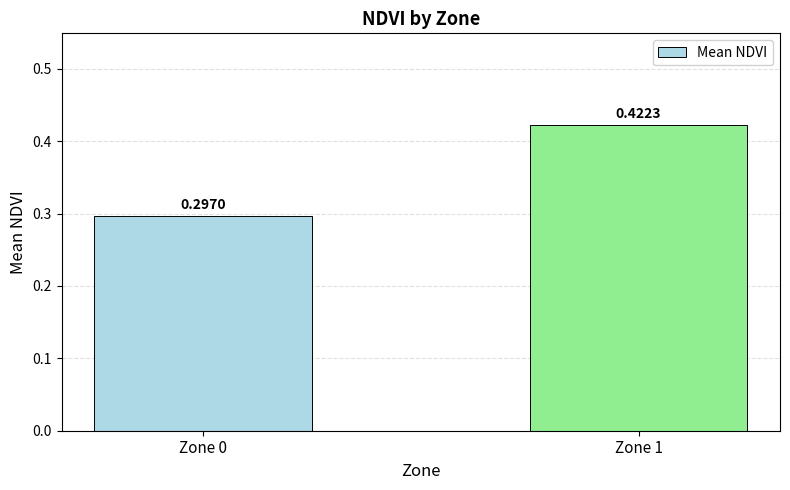

What is the sum of the values at Zone 0 and Zone 1?

0.7